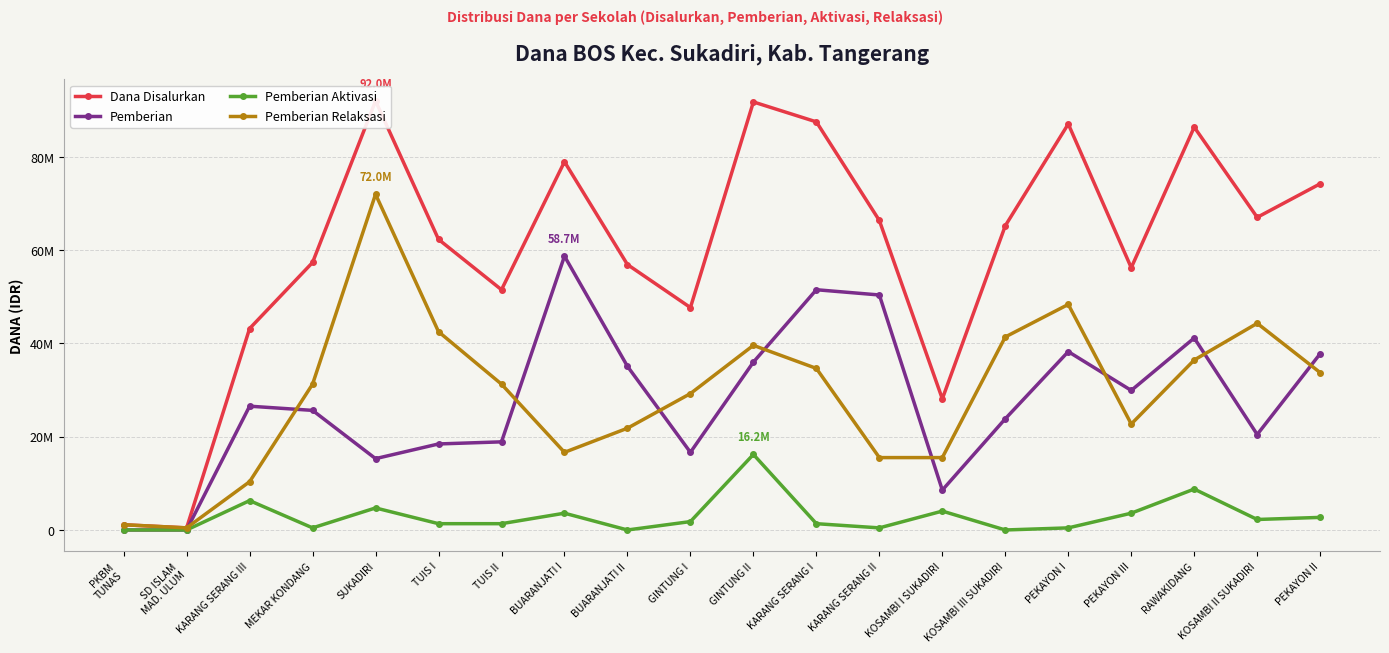

What is the difference between the second highest and second lowest values in the Dana Disalurkan series?

90675000